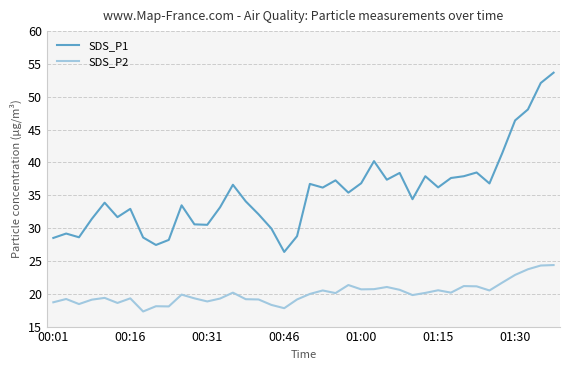

Which series has the largest total across all categories?

SDS_P1